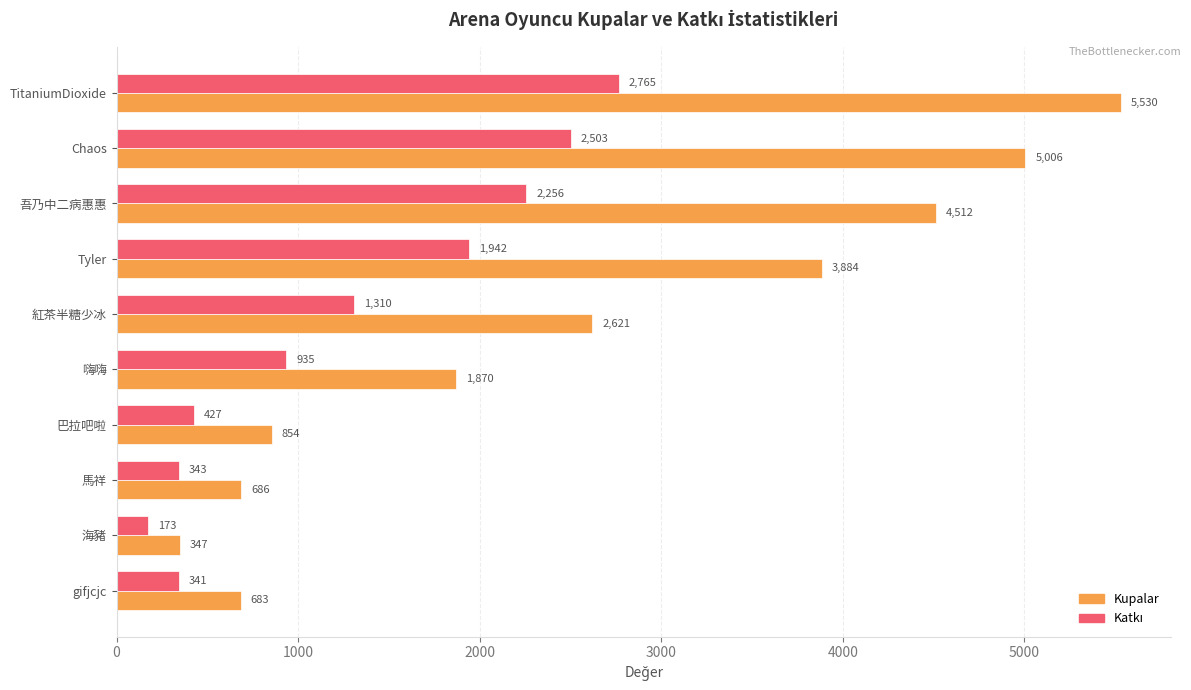

The value of Kupalar at 嗨嗨 is 781. True or false?

False